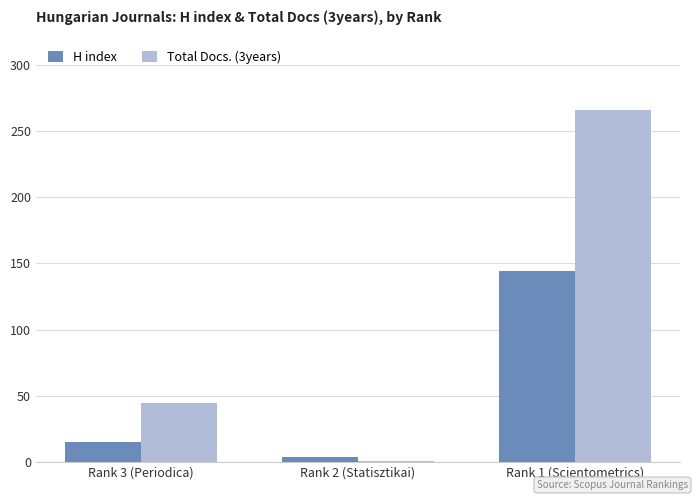

At which label does H index reach its peak?

Rank 1 (Scientometrics)